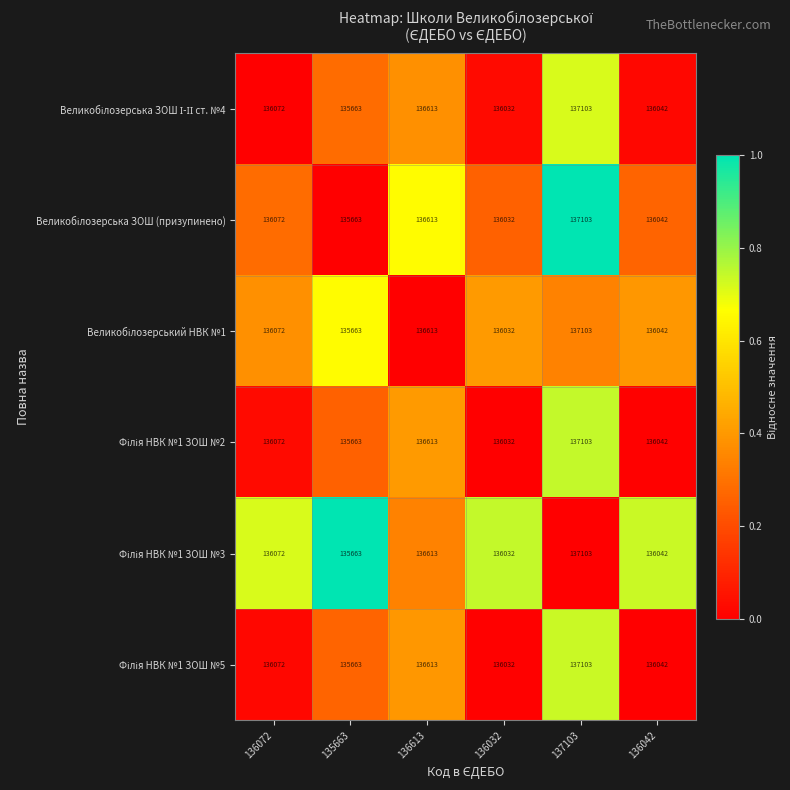

What is the total value across all series at 137103?

822618